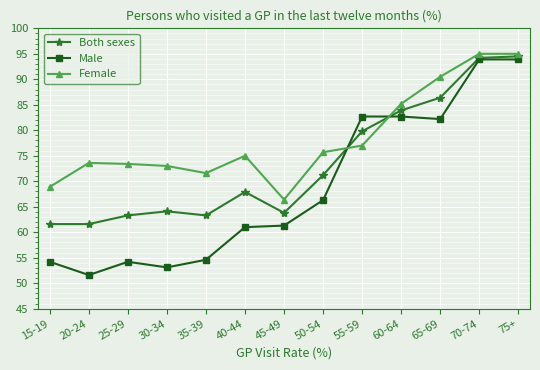

What is the highest value of the Female series?

95.0